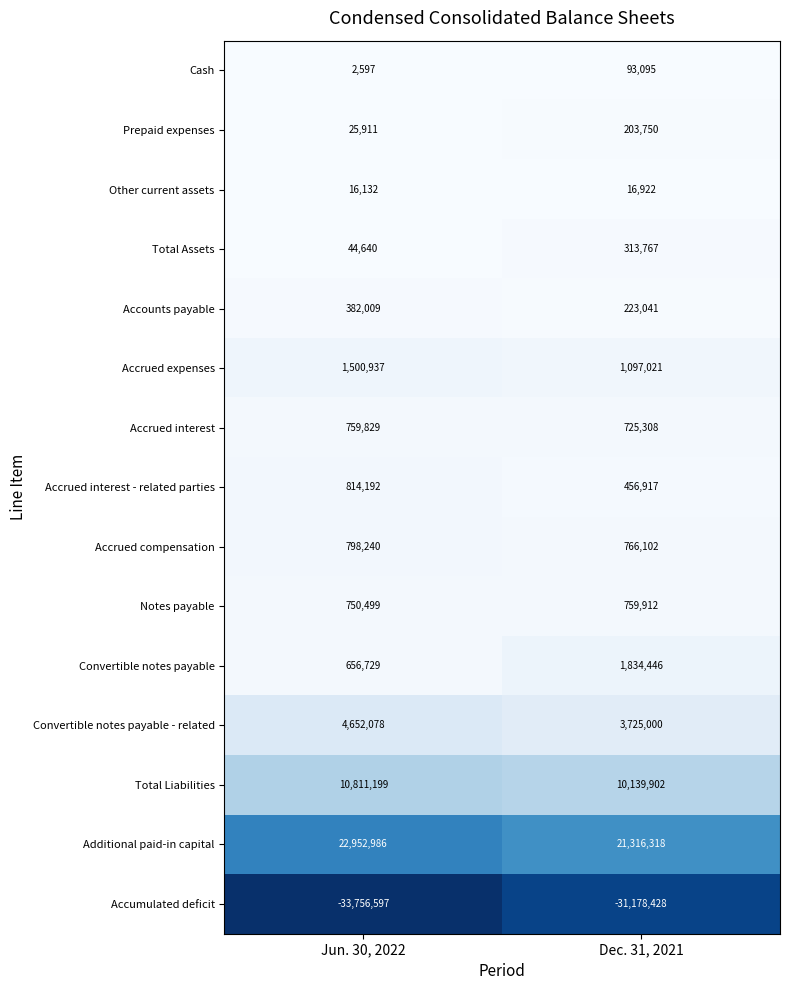

At Dec. 31, 2021, list the series in order from largest to smallest.

Additional paid-in capital, Total Liabilities, Convertible notes payable - related, Convertible notes payable, Accrued expenses, Accrued compensation, Notes payable, Accrued interest, Accrued interest - related parties, Total Assets, Accounts payable, Prepaid expenses, Cash, Other current assets, Accumulated deficit